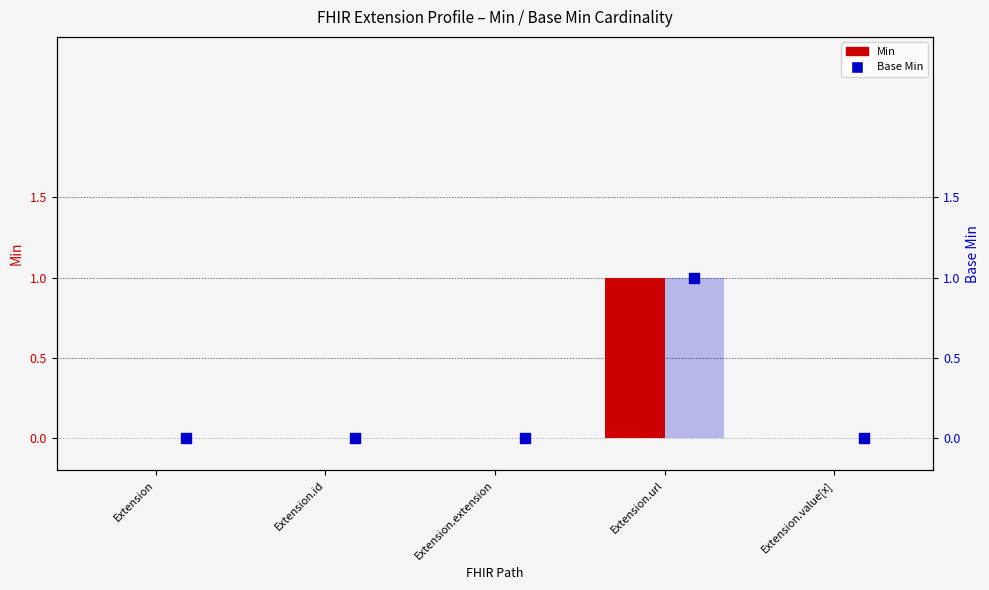

Which series reaches the maximum Y coordinate?

Min